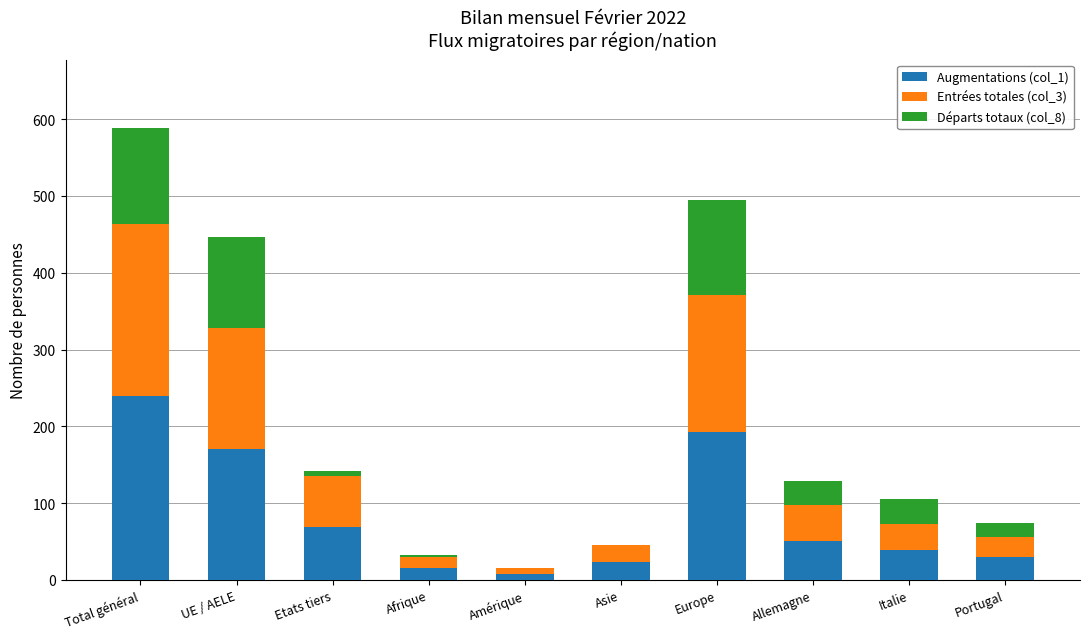

Which category has the highest value in the Augmentations (col_1) series?

Total général